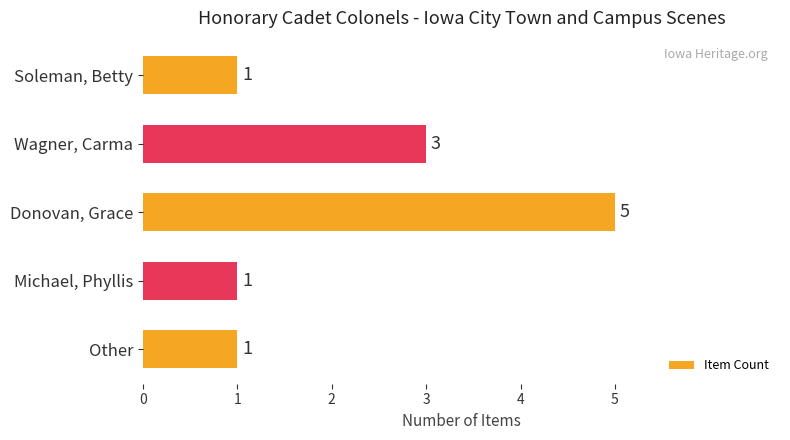

Between Soleman, Betty and Wagner, Carma, which is larger?

Wagner, Carma